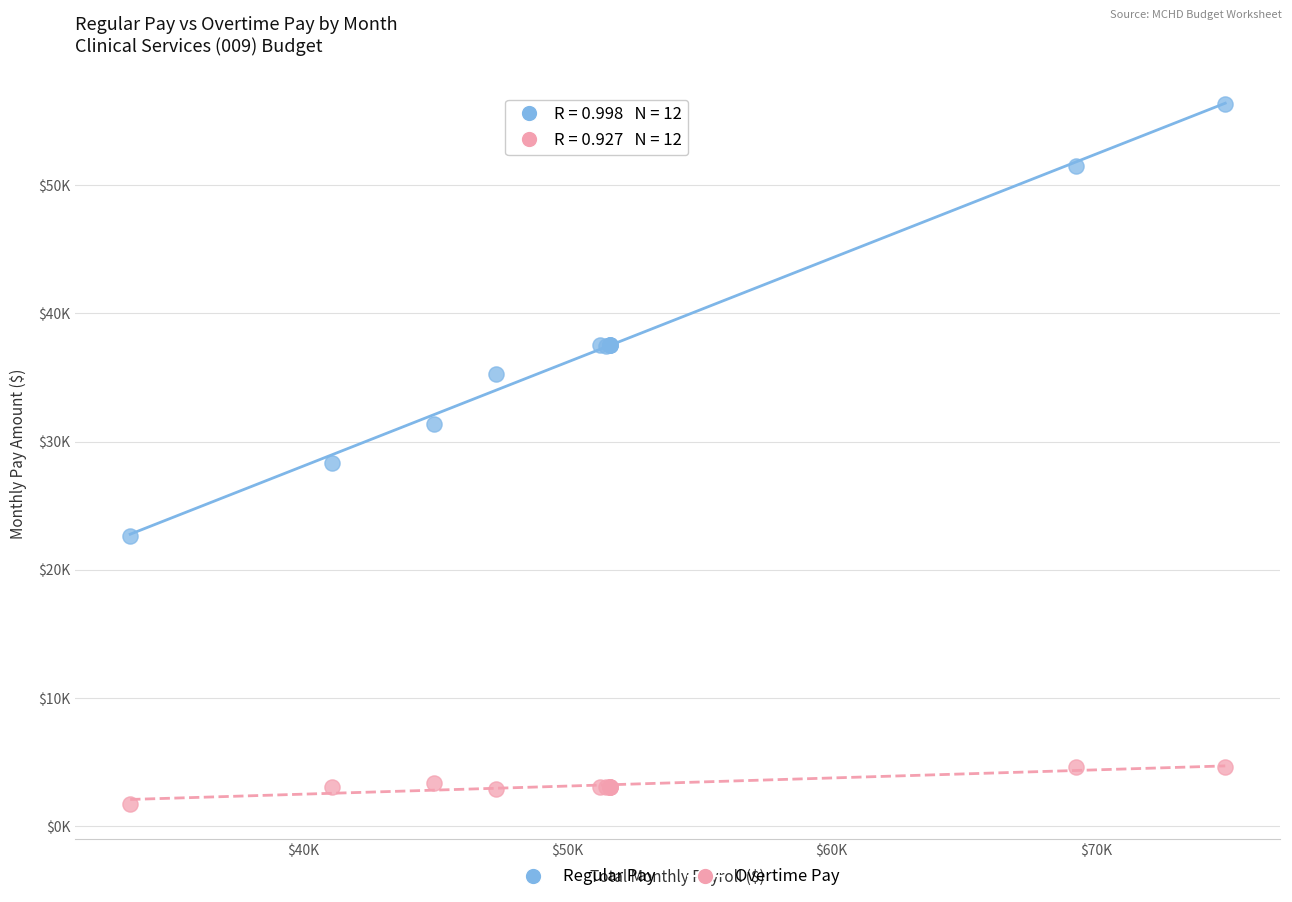

What are all the series names shown in the legend?

Regular Pay, Overtime Pay